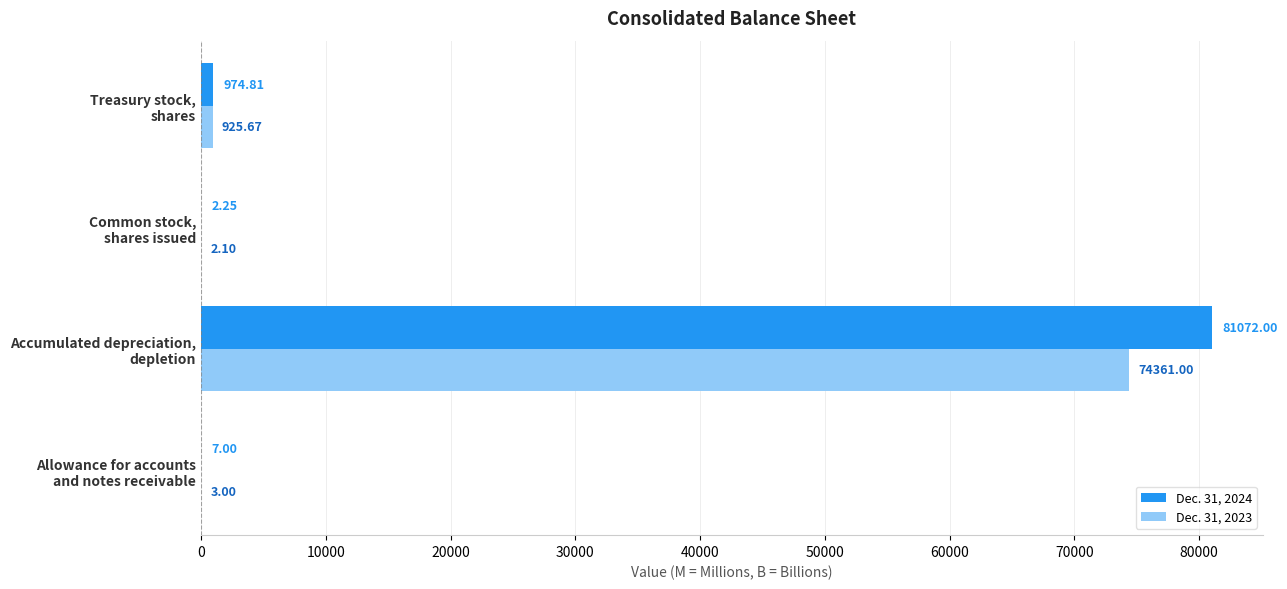

Which series has the largest total across all categories?

Dec. 31, 2024